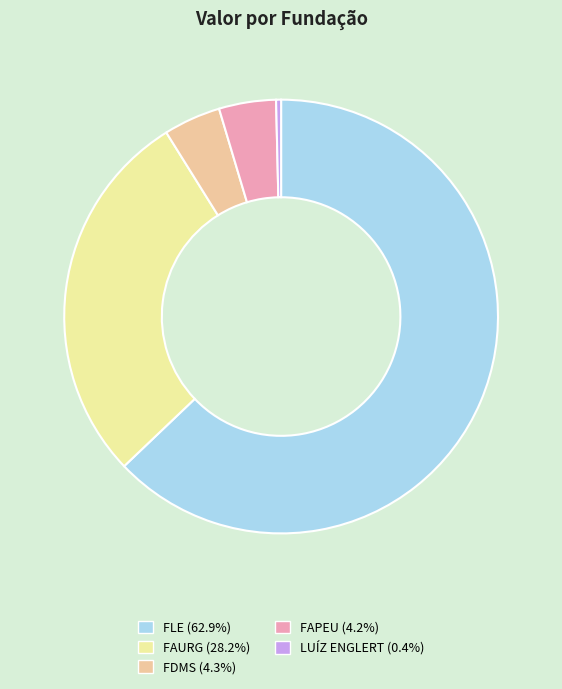

Count the number of slices in the pie.

5